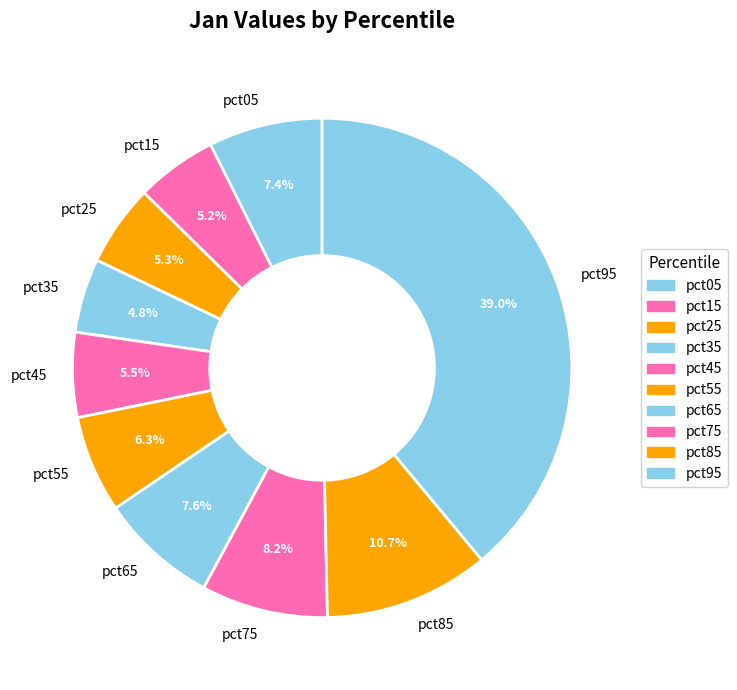

Between pct75 and pct95, which is larger?

pct95